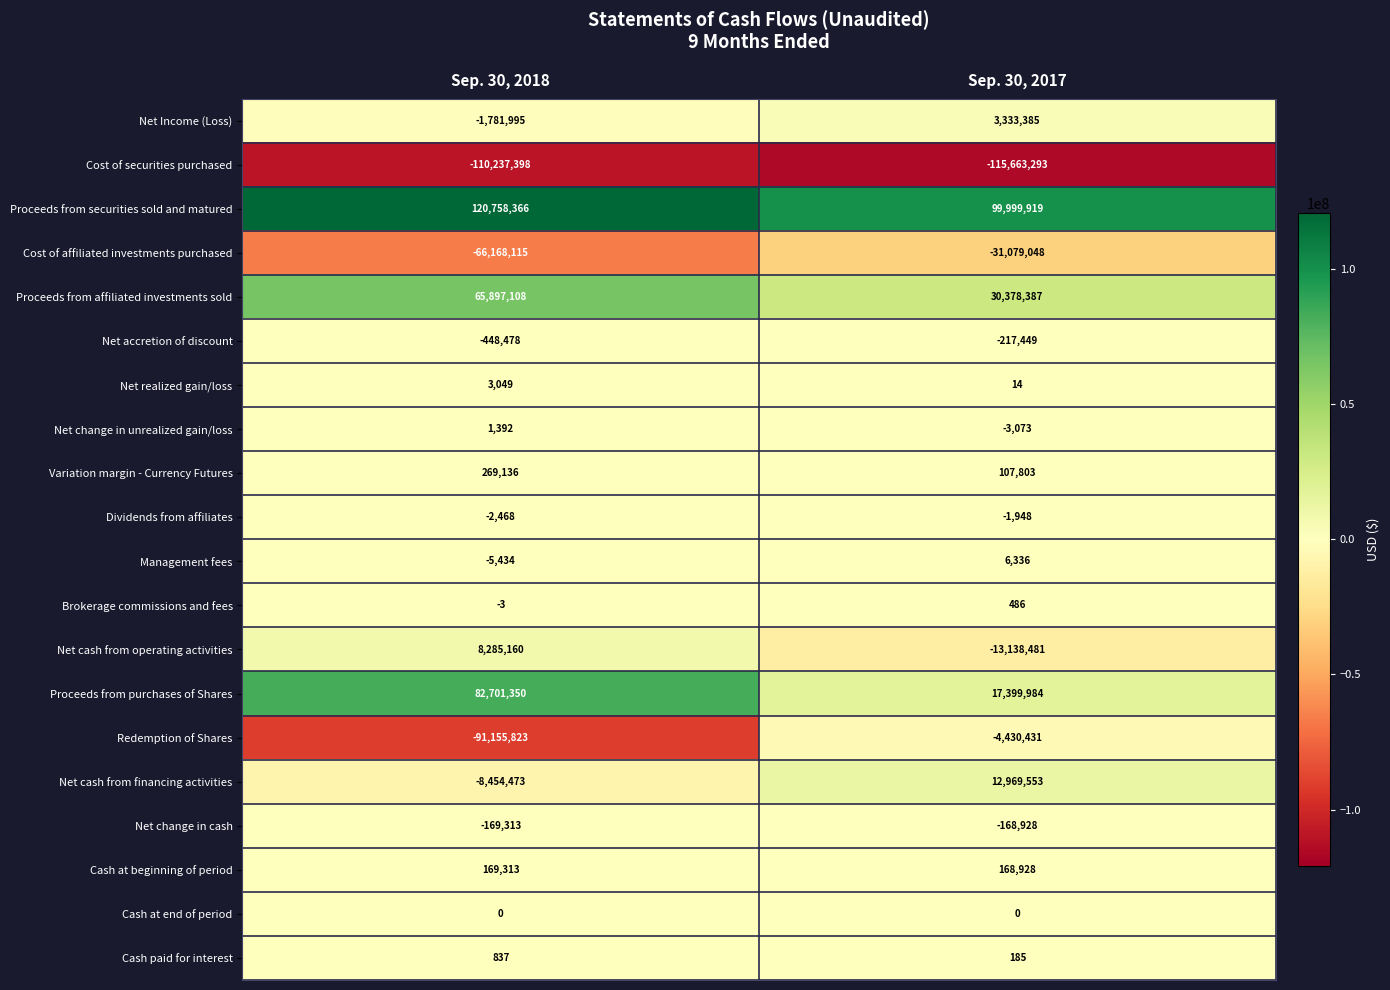

How many values in the Net change in cash series are below -168928?

1